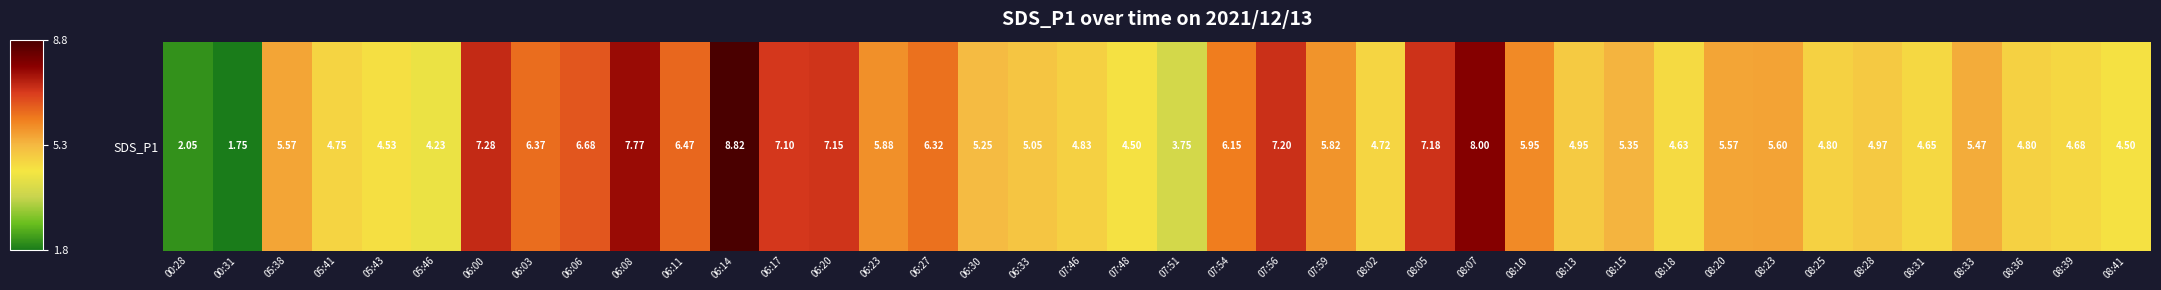

Which category has the highest value across all series?

06:14